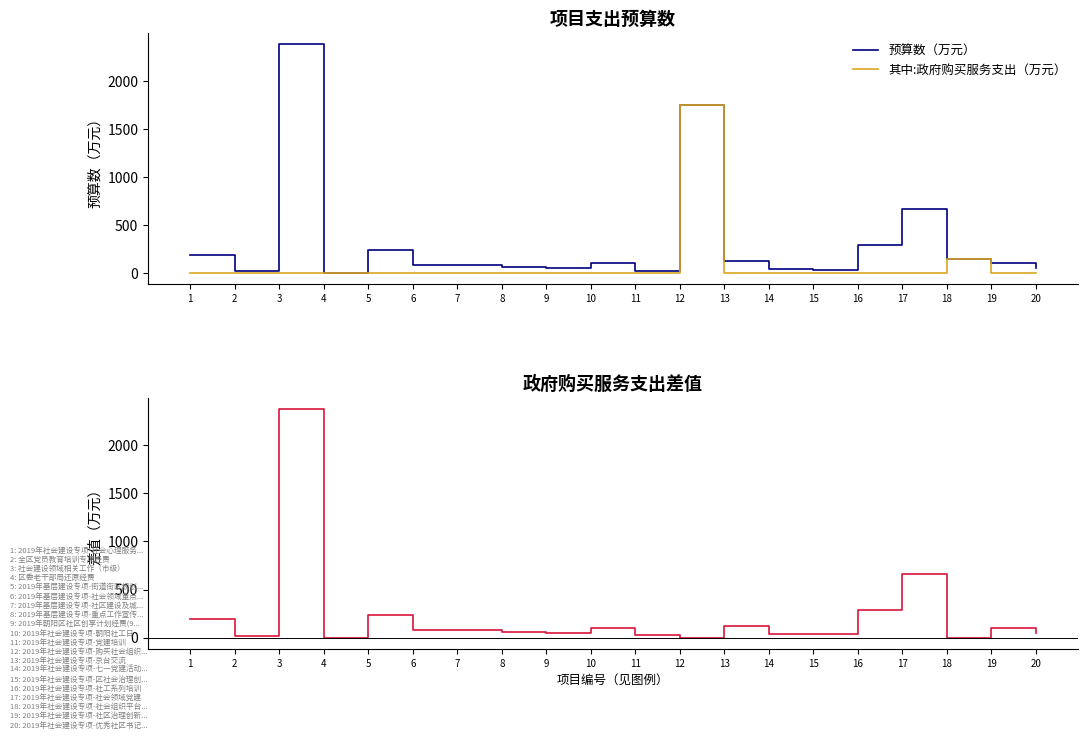

At how many categories does at least one series exceed 890?

2